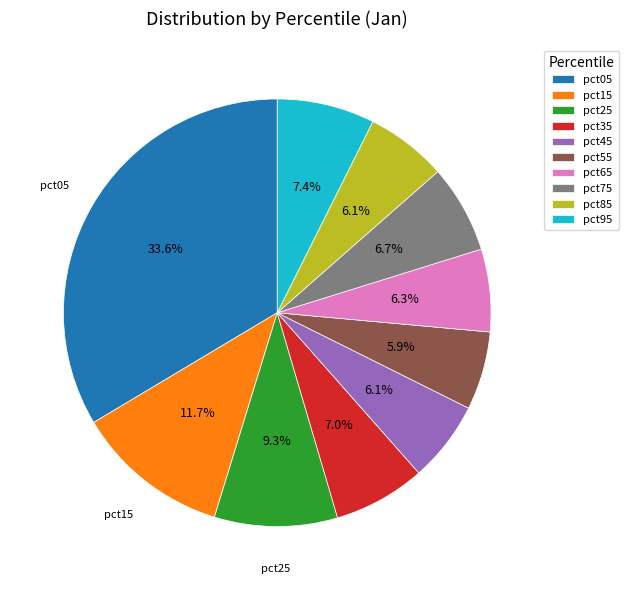

True or false: pct35 accounts for 14% of the total.

False